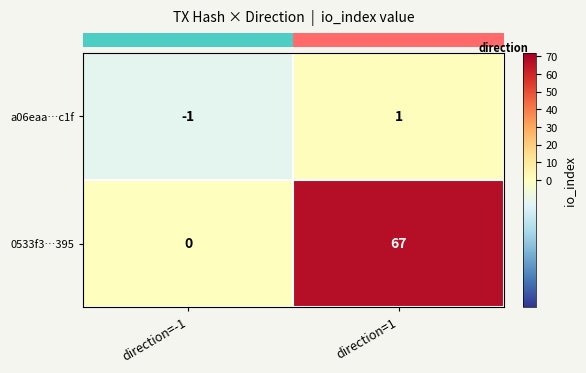

What is the maximum value for 0533f3…395?

67